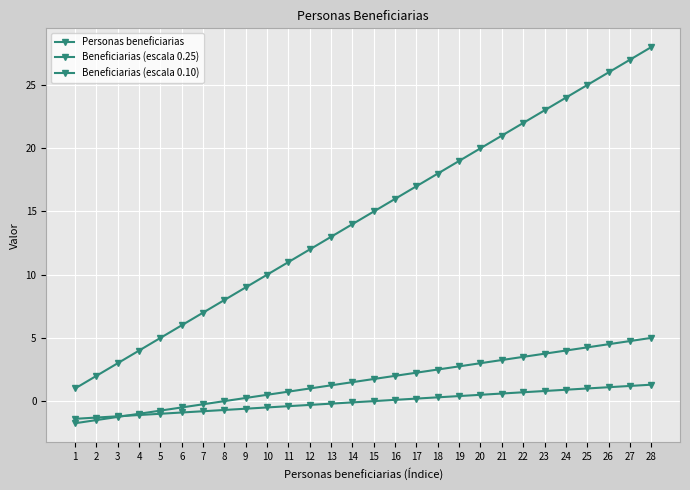

Count the number of data series in this chart.

3